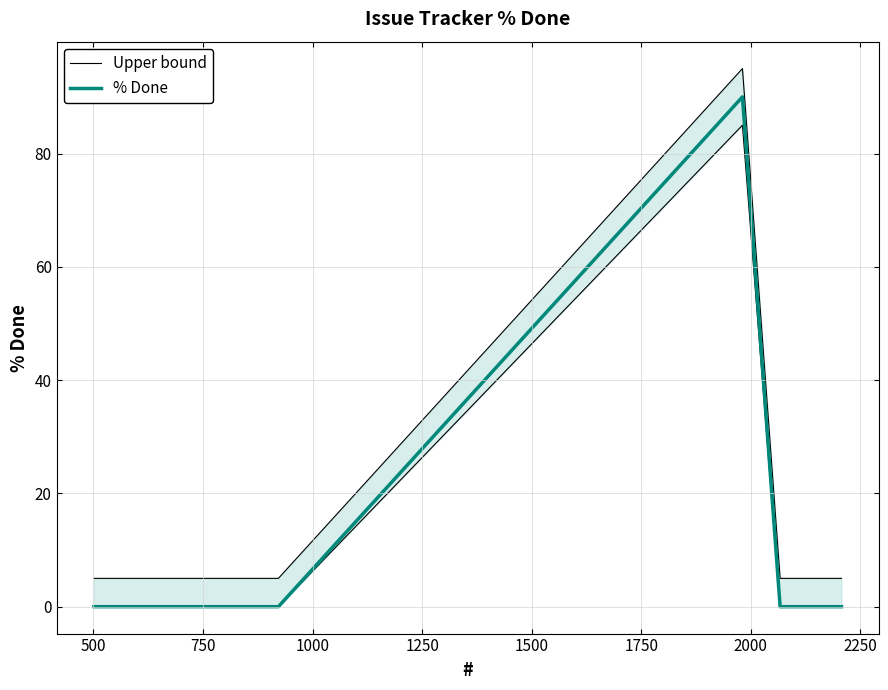

Is the value of % Done at 750 greater than the value of Upper bound at 1000?

No